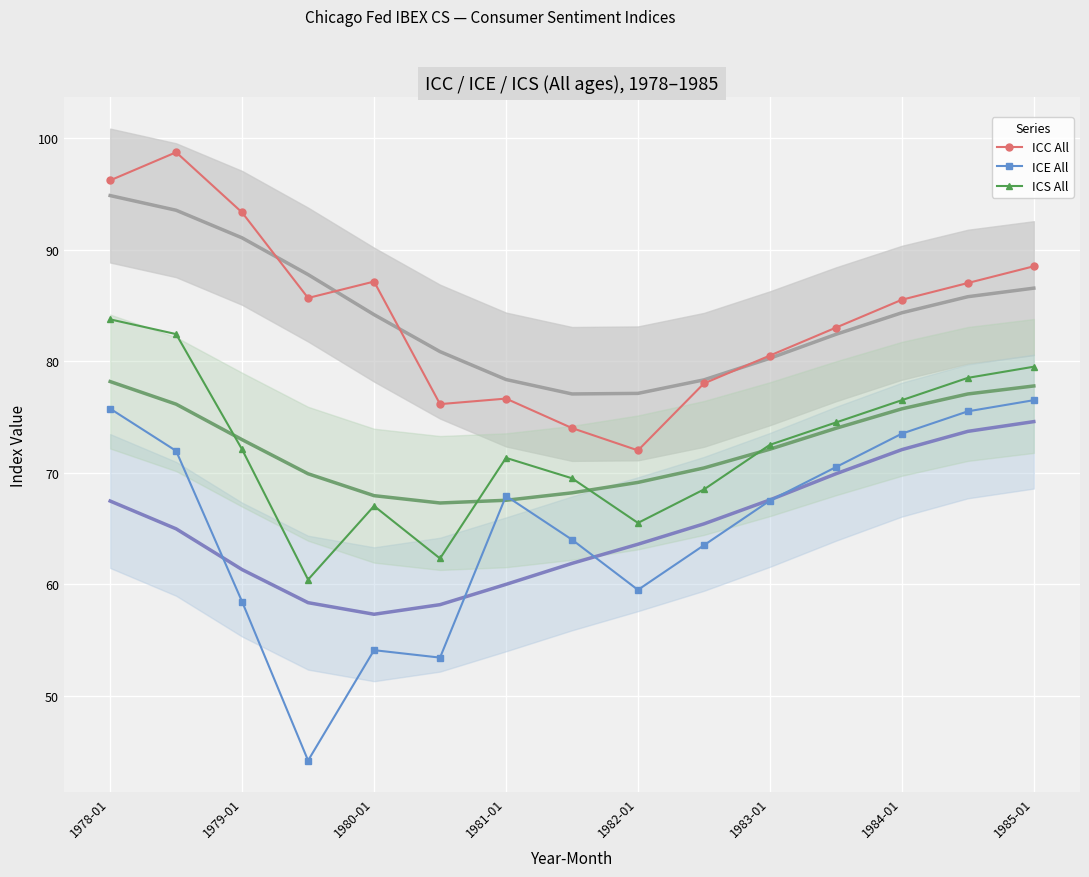

Is this an area chart (filled region under the line)?

No